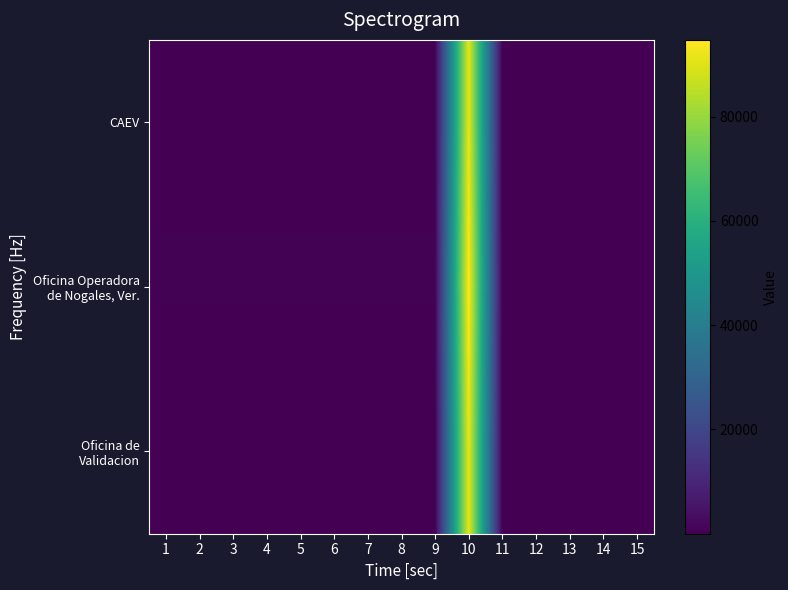

Between 9 and 5, which is larger?

9